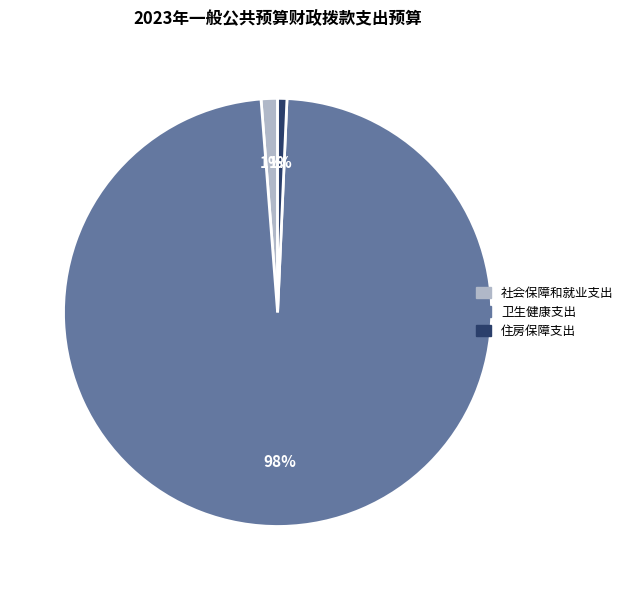

Do 卫生健康支出 and 住房保障支出 together represent more than half of the pie?

Yes